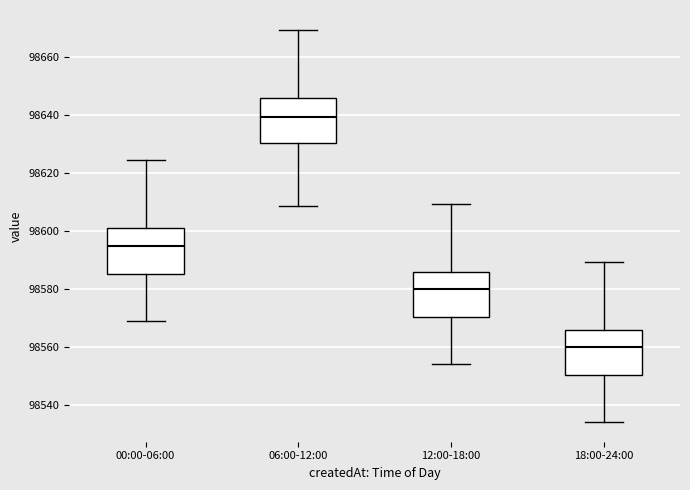

Reading left to right, read every box against the y-axis: the position of its median line, the range the box covers, and the ends of its whiskers. The values are not printed on the chart, so give them approximately, as read against the axis.

00:00-06:00: median 98594, box 98586 to 98600, whiskers 98570 to 98624
06:00-12:00: median 98640, box 98630 to 98646, whiskers 98608 to 98670
12:00-18:00: median 98580, box 98570 to 98586, whiskers 98554 to 98610
18:00-24:00: median 98560, box 98550 to 98566, whiskers 98534 to 98590